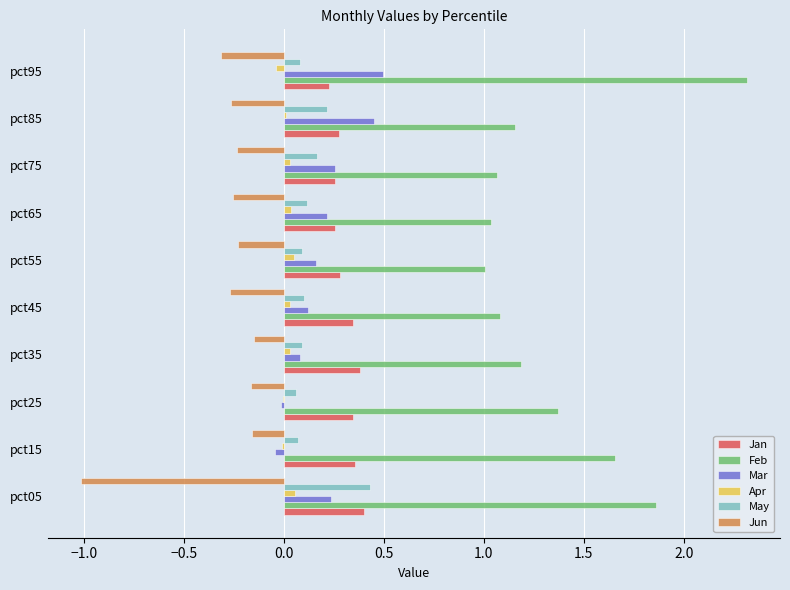

Which series has the largest total across all categories?

Feb